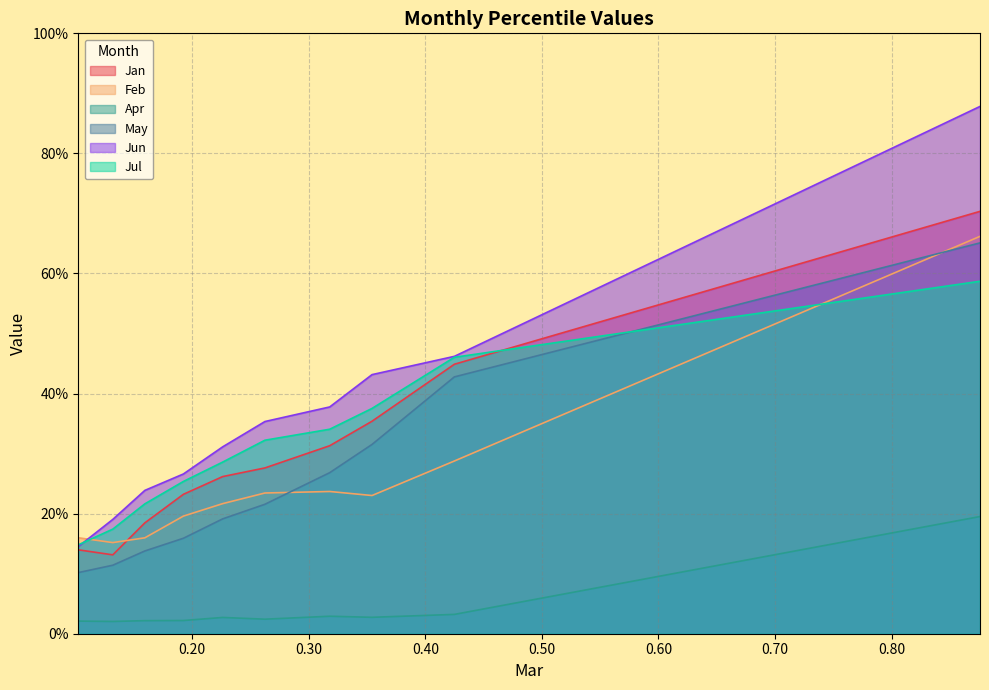

The value of Jun at pct65 is 0.4. True or false?

True